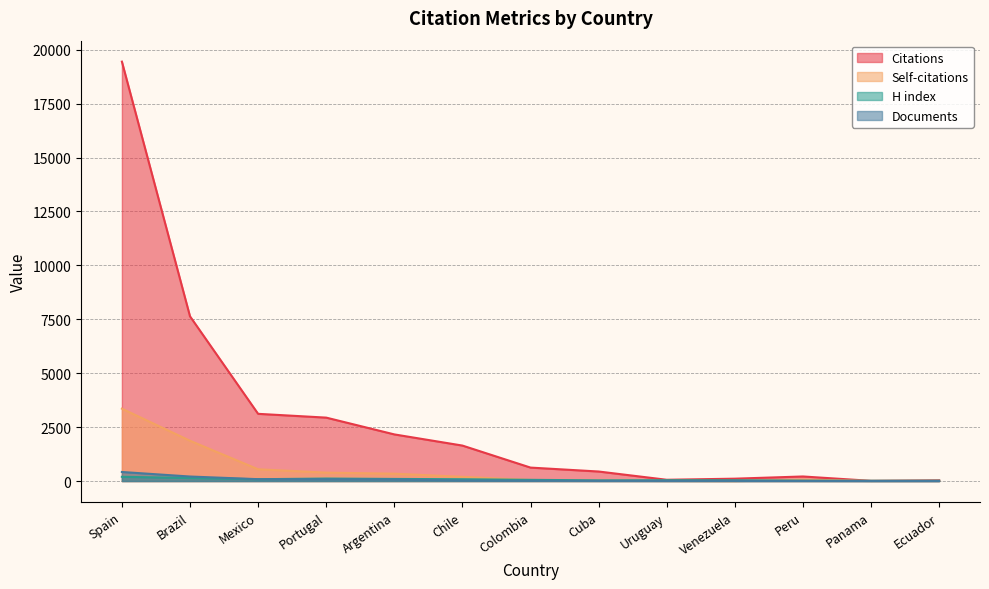

At which category does Citations reach its first local valley?

Uruguay